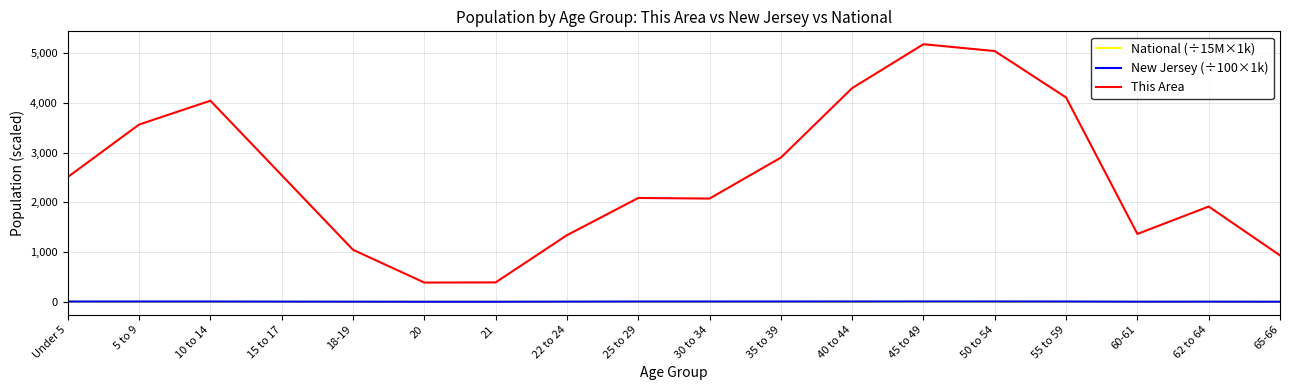

At which category does the chart reach its peak across all series?

45 to 49